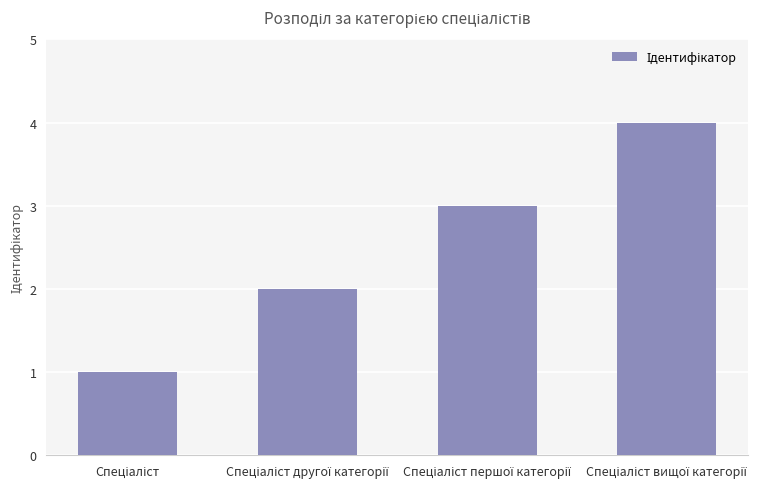

Reading left to right, transcribe all the data shown in this chart.

1	2	3	4